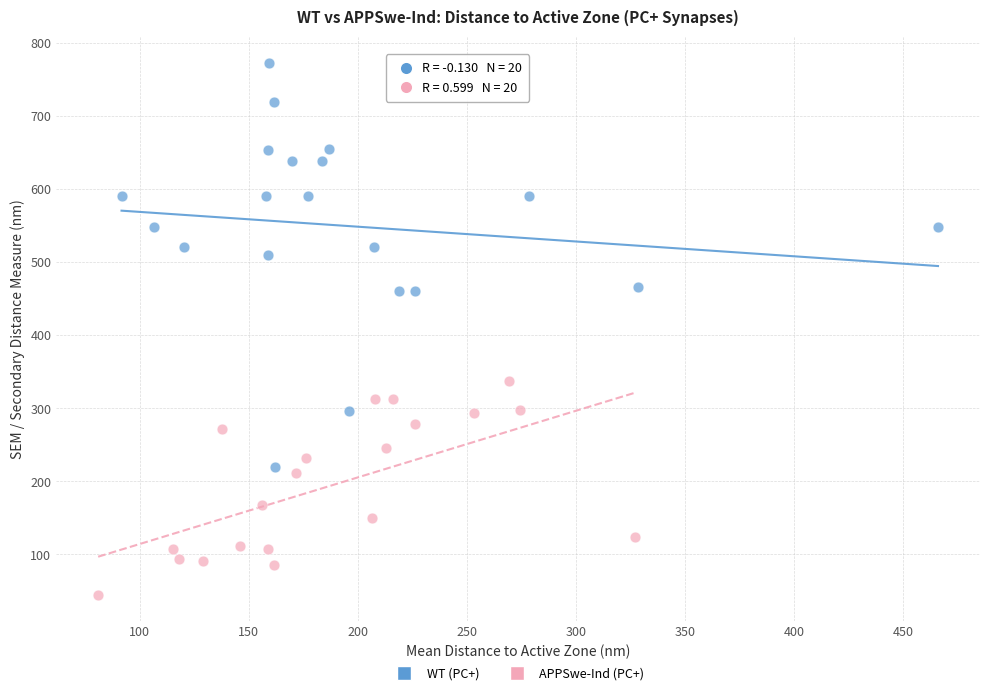

What are all the series names shown in the legend?

WT (PC+), APPSwe-Ind (PC+)